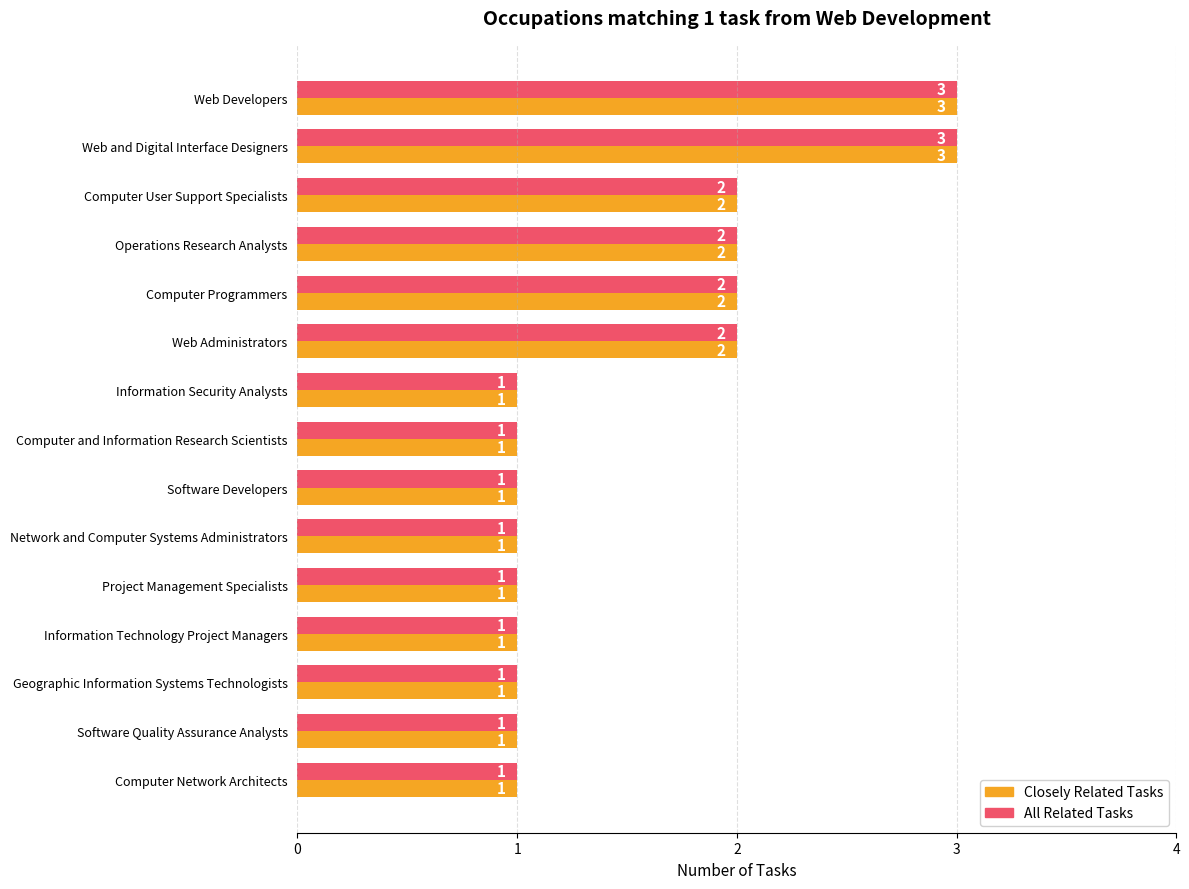

What is the greatest value displayed?

3